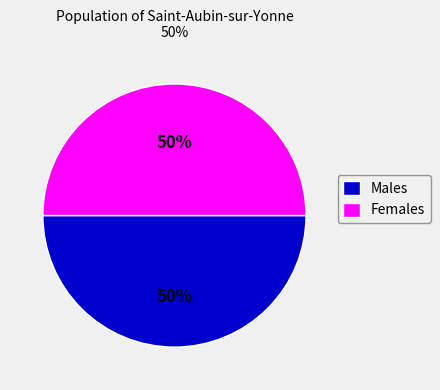

To the nearest percent, what portion does Females represent?

50%